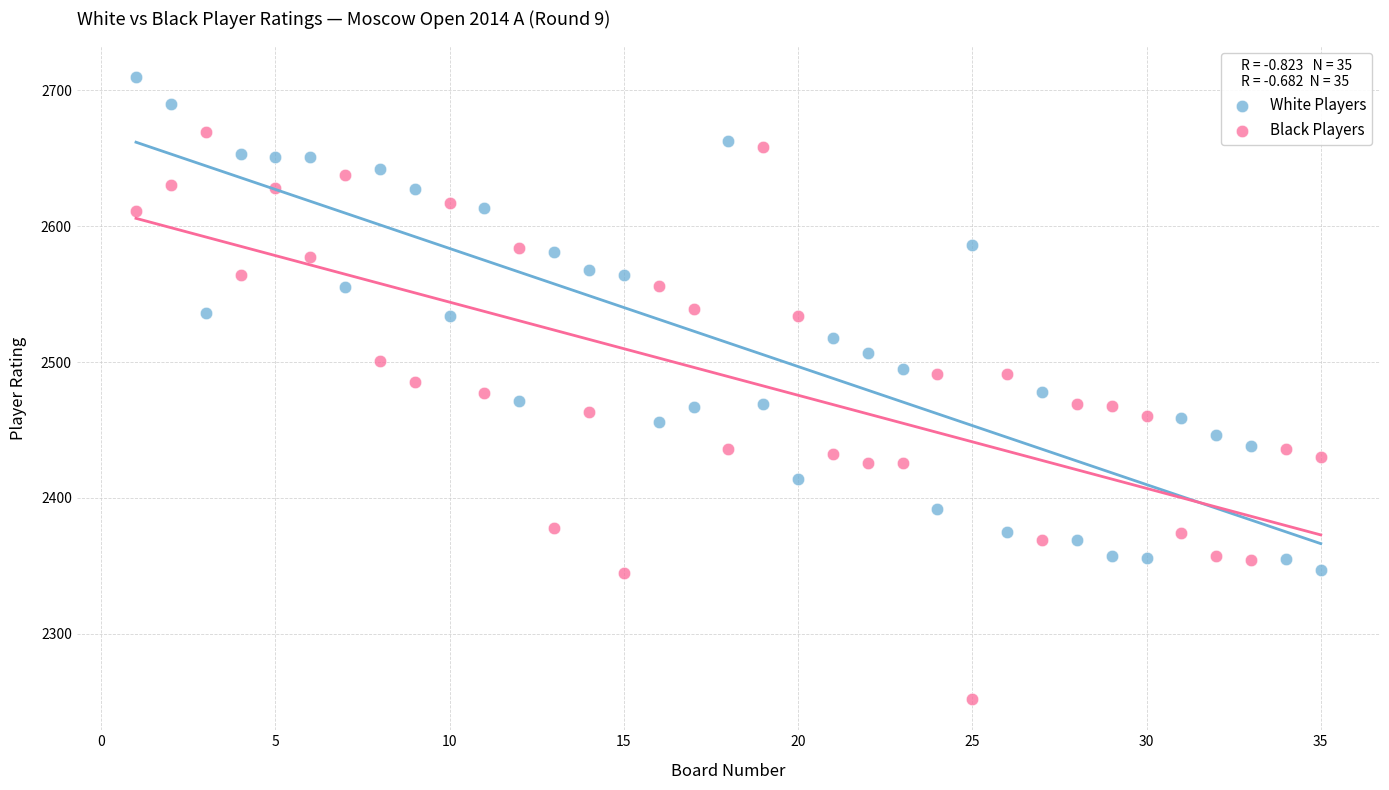

What is the X range (max minus min) for the scatter plot?

34